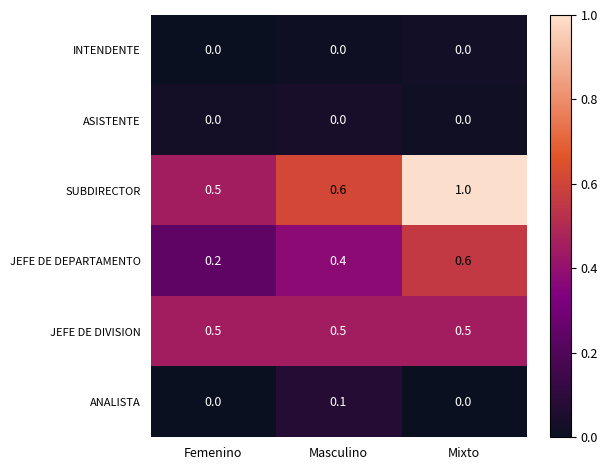

At how many categories does at least one series exceed 0?

3